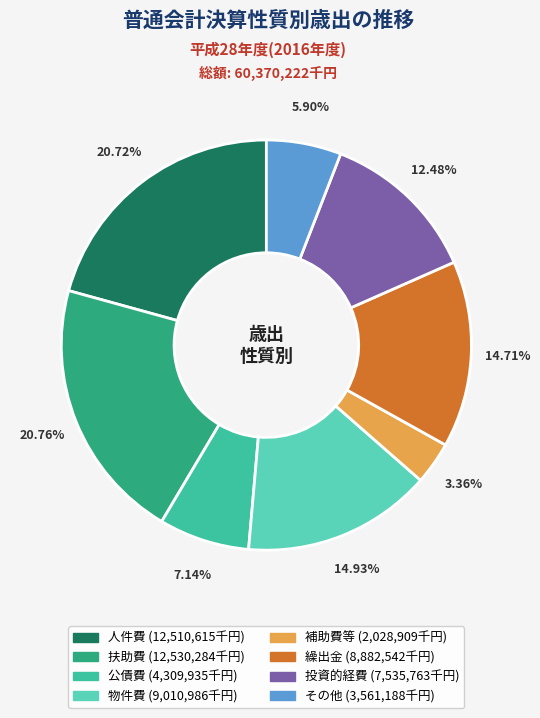

Is it true that 物件費 is 15% of the pie?

True